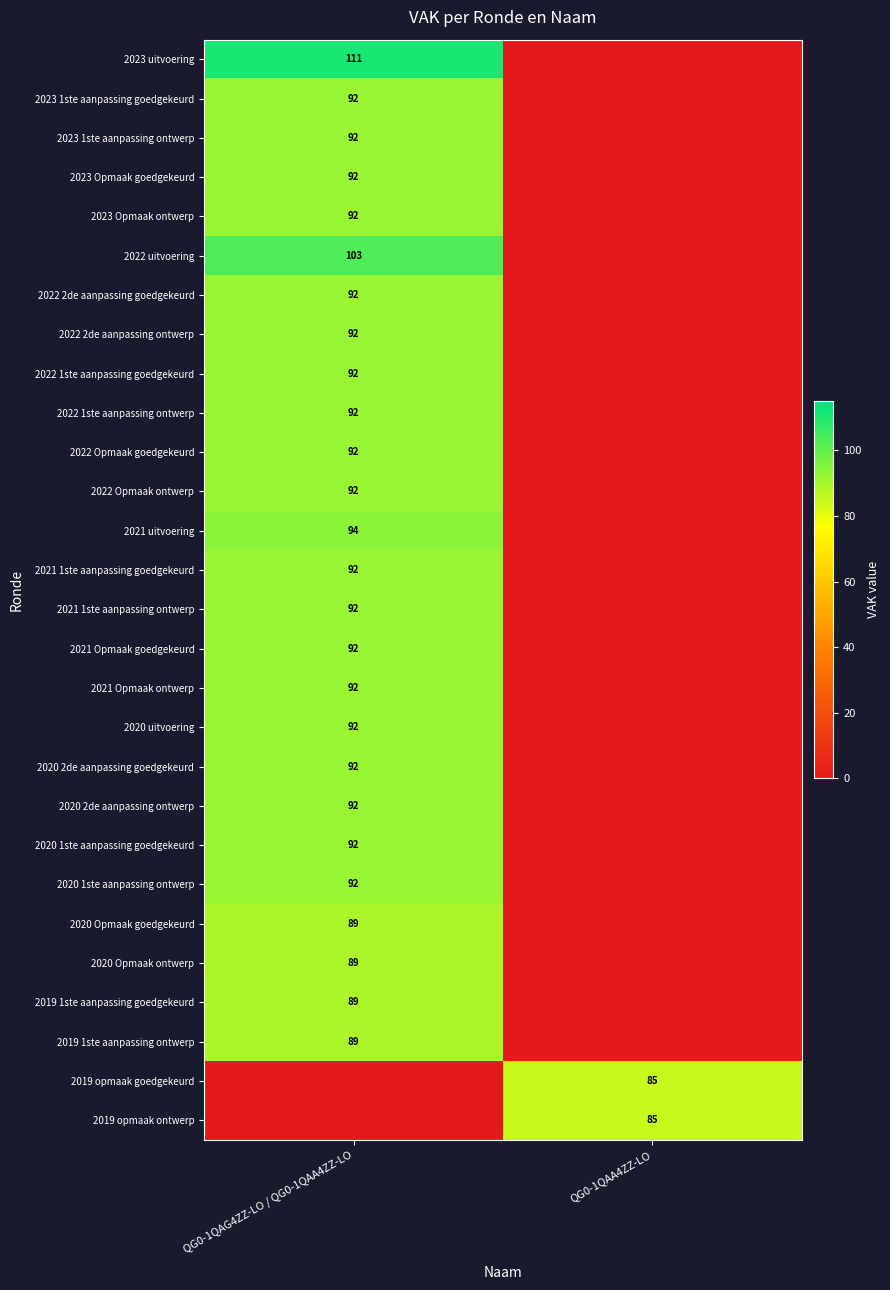

How many data points does each series have?

2